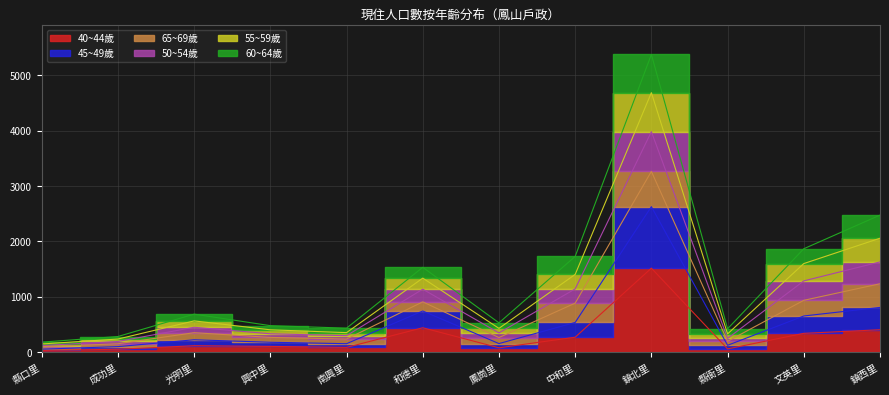

What position from the right is 文英里?

2